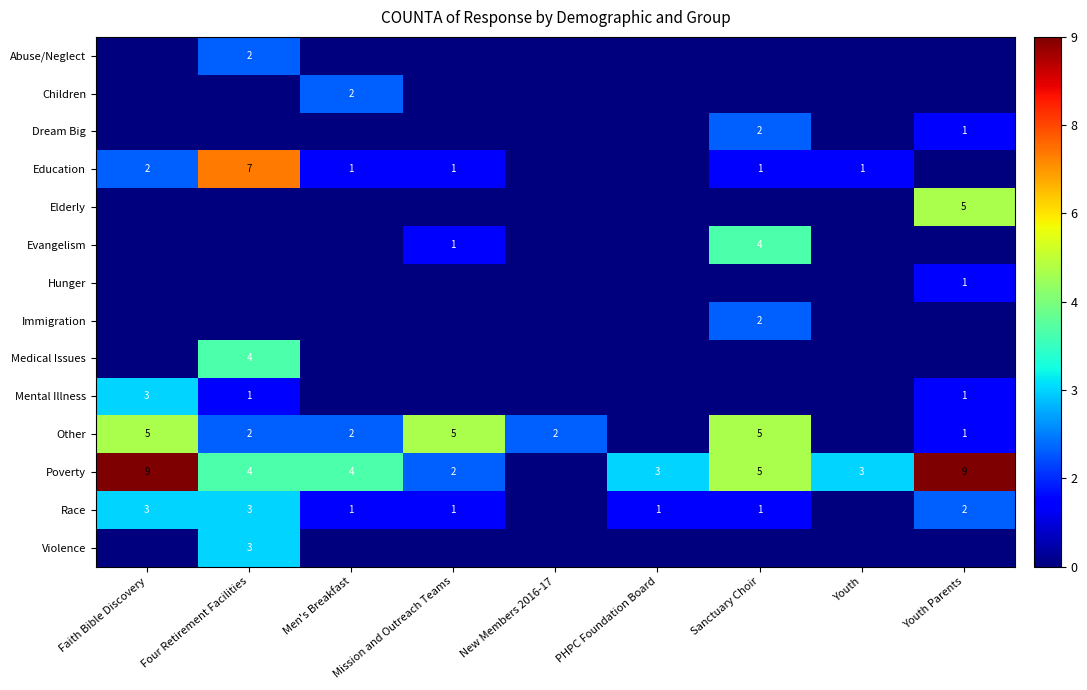

Is it true that Mental Illness equals 3 at Faith Bible Discovery?

True